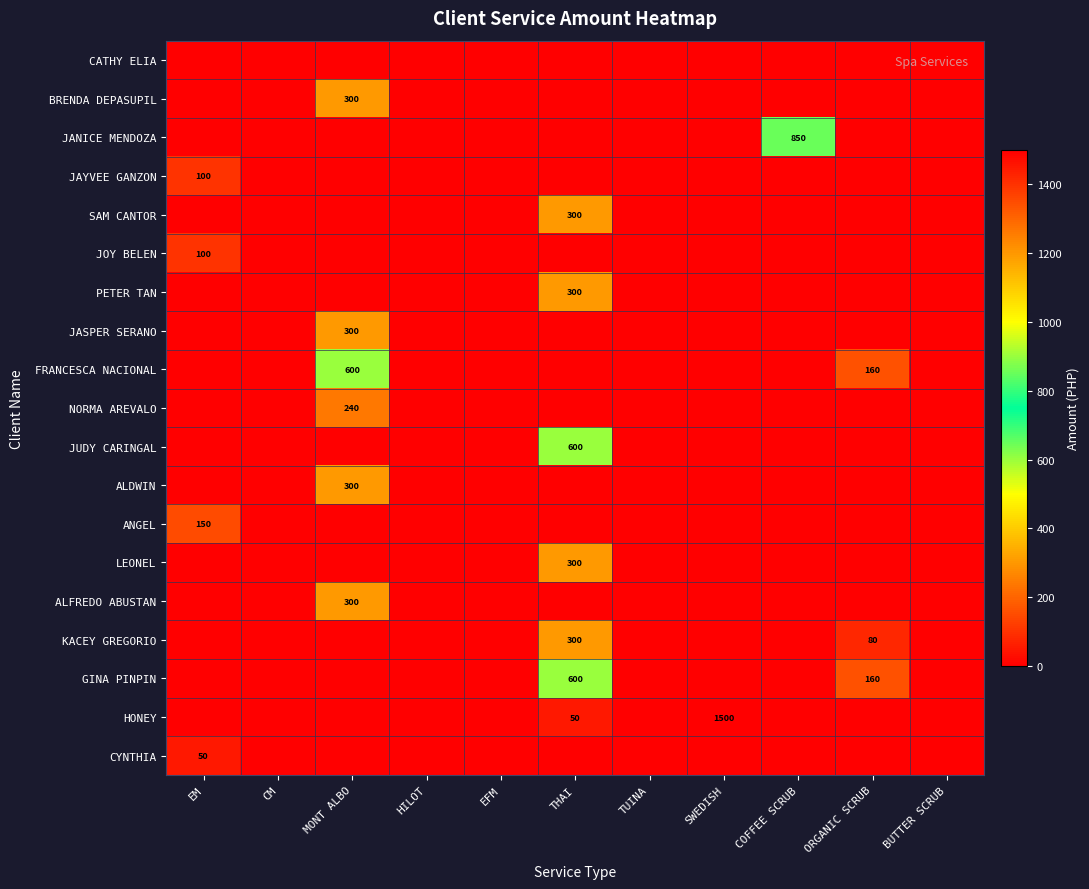

True or false: GINA PINPIN has a value of 230 at THAI.

False